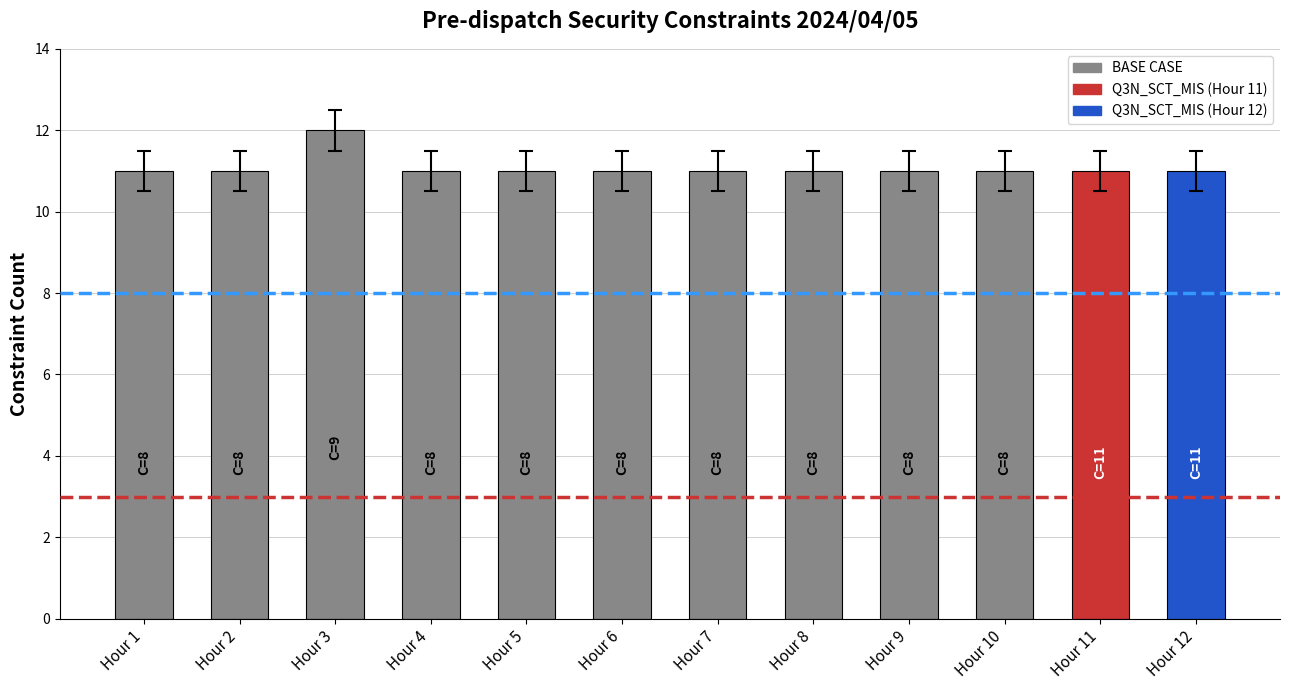

What is the value of the 4th bar from the left?

11